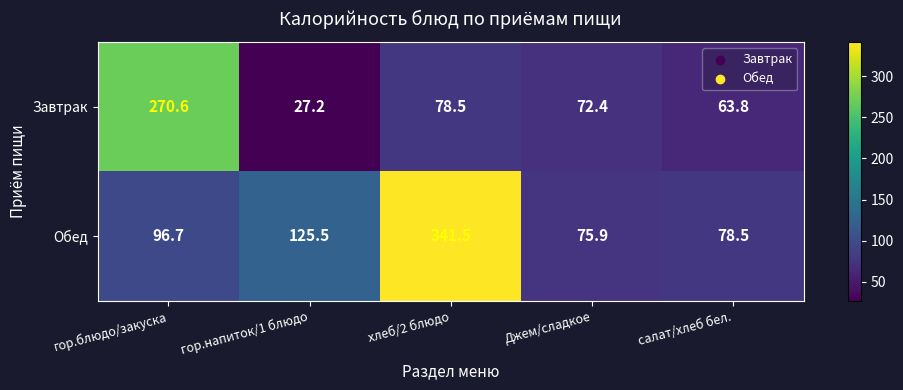

Where is Обед nearest to the value 208?

гор.напиток/1 блюдо